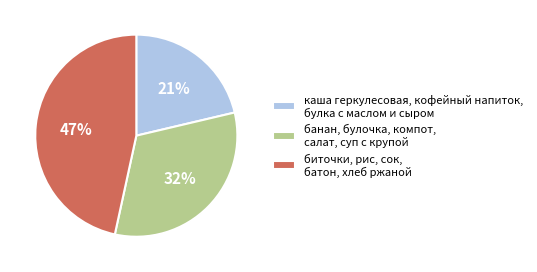

What is the ratio of the value at банан, булочка, компот, салат, суп с крупой to the value at каша геркулесовая, кофейный напиток, булка с маслом и сыром?

1.5